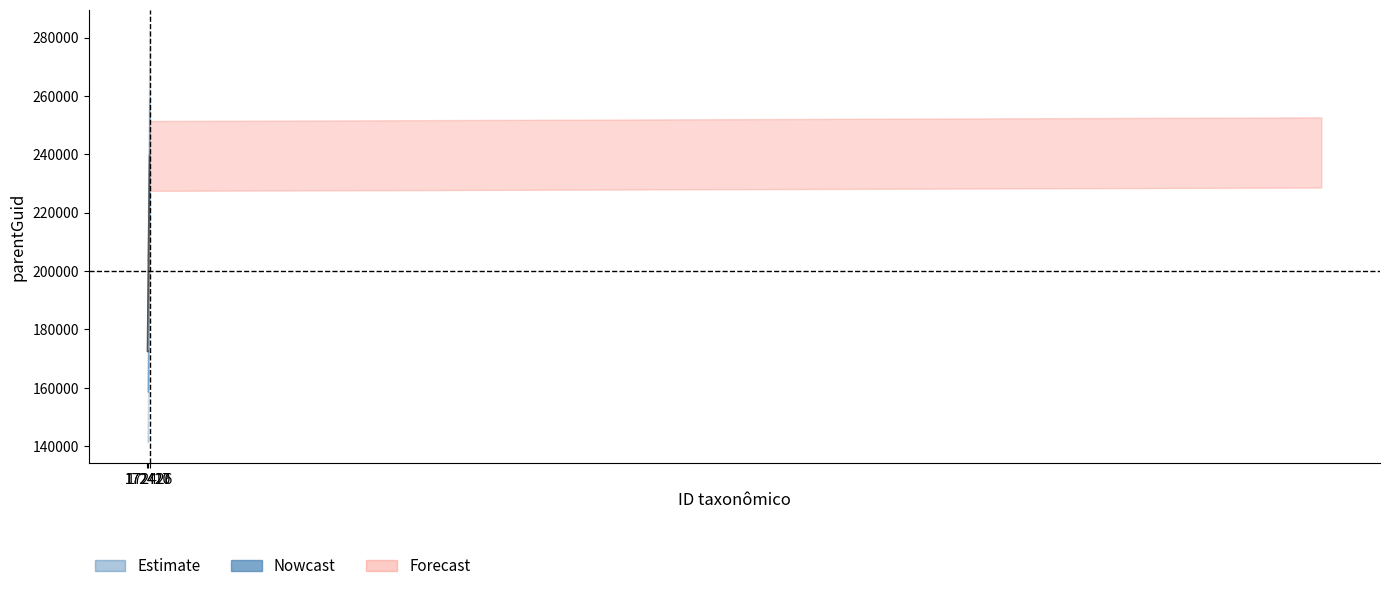

Rank the categories by value from highest to lowest.

172426, 172417, 172420